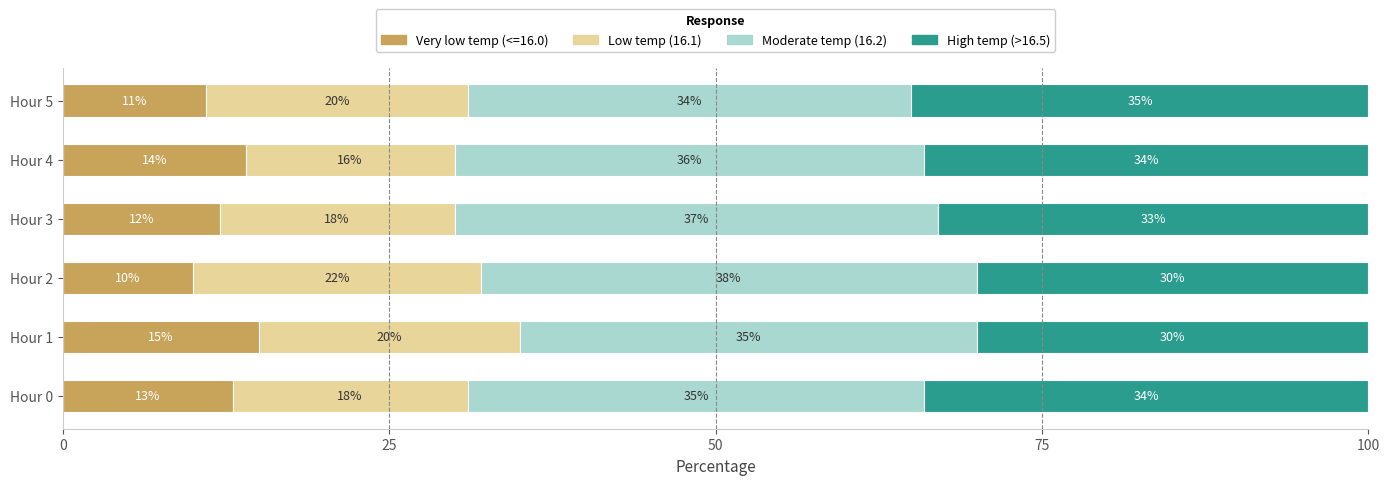

What is the total value across all series at Hour 1?

100